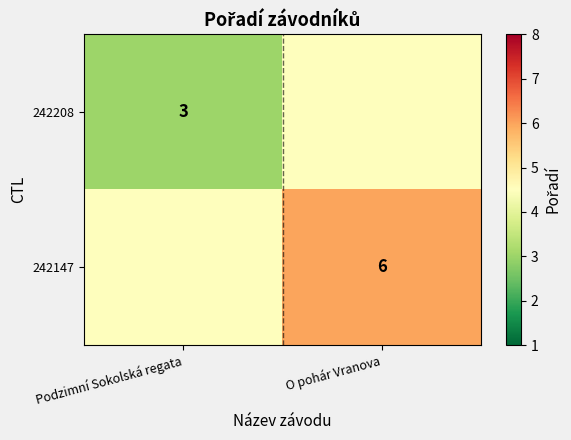

Between O pohár Vranova and Podzimní Sokolská regata, which is larger?

O pohár Vranova